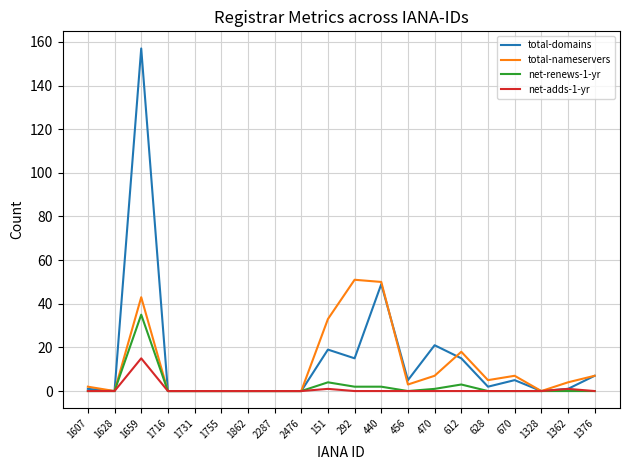

Reading left to right, list all the values displayed in this chart.

total-domains: 1	0	157	0	0	0	0	0	0	19	15	49	5	21	15	2	5	0	1	7
total-nameservers: 2	0	43	0	0	0	0	0	0	33	51	50	3	7	18	5	7	0	4	7
net-renews-1-yr: 0	0	35	0	0	0	0	0	0	4	2	2	0	1	3	0	0	0	0	0
net-adds-1-yr: 0	0	15	0	0	0	0	0	0	1	0	0	0	0	0	0	0	0	1	0